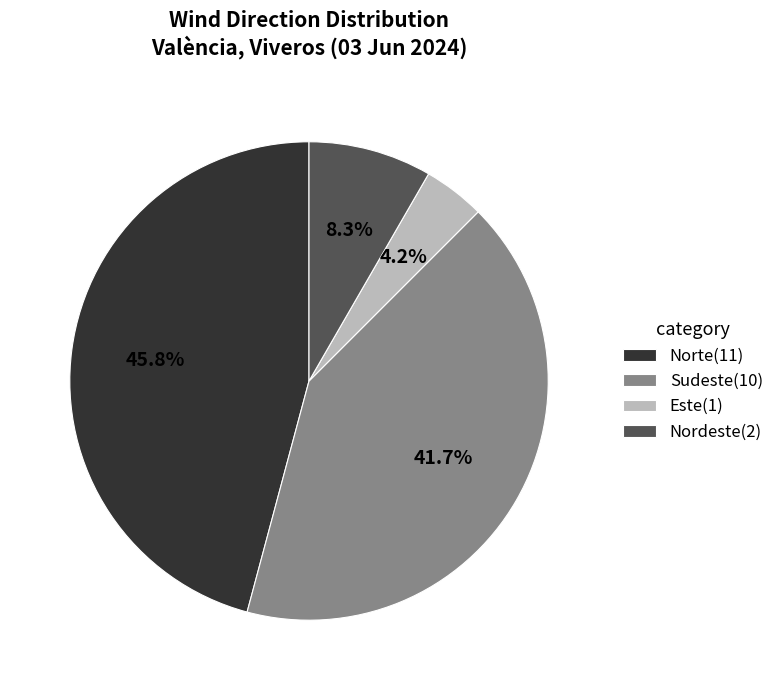

Count the number of slices in the pie.

4